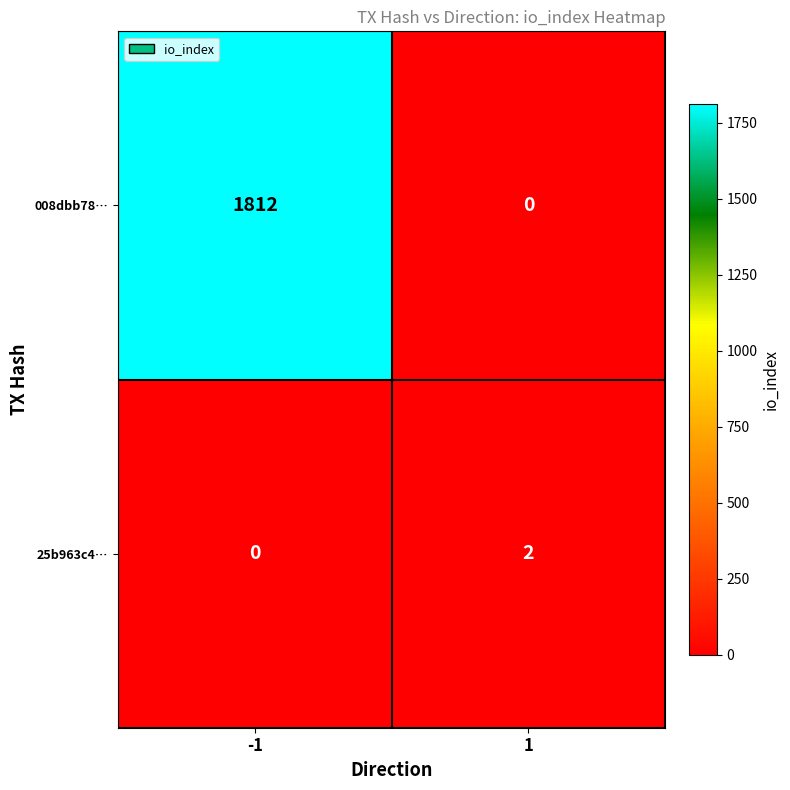

Which series has the largest total across all categories?

008dbb78…